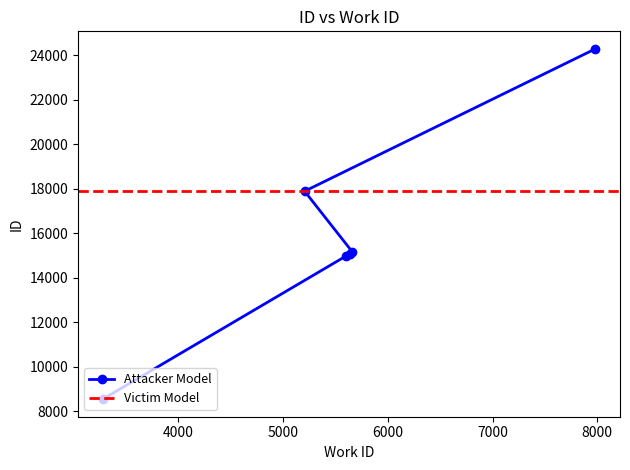

Reading left to right, what are all the values shown in this chart?

8539	14963	15081	15150	17884	24281